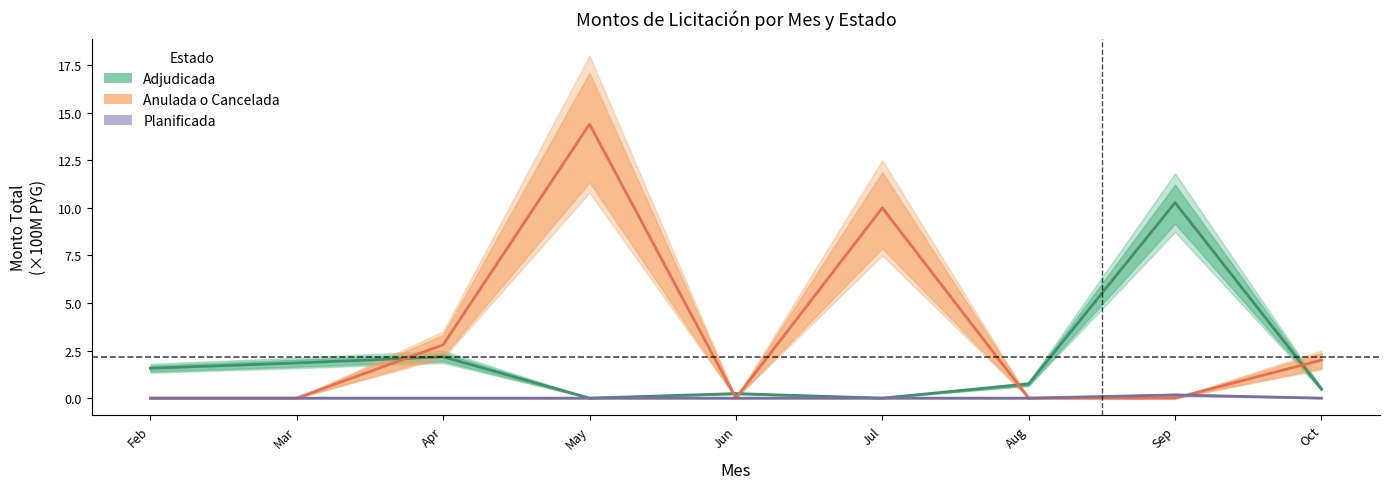

Reading left to right, what are all the values shown in this chart?

Adjudicada: Feb=1.6	Mar=1.9	Apr=2.2	May=0.0	Jun=0.2	Jul=0.0	Aug=0.7	Sep=10.3	Oct=0.5
Anulada o Cancelada: Feb=0.0	Mar=0.0	Apr=2.8	May=14.4	Jun=0.0	Jul=10.0	Aug=0.0	Sep=0.0	Oct=2.0
Planificada: Feb=0.0	Mar=0.0	Apr=0.0	May=0.0	Jun=0.0	Jul=0.0	Aug=0.0	Sep=0.2	Oct=0.0